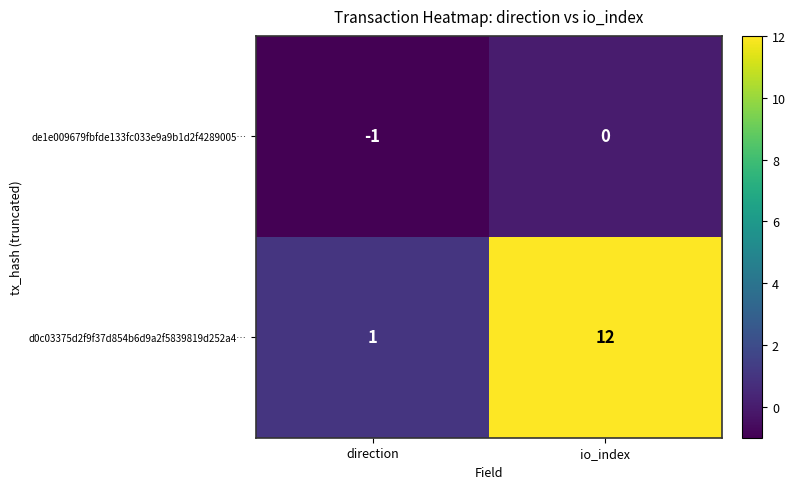

At which category is the sum across all series the highest?

io_index